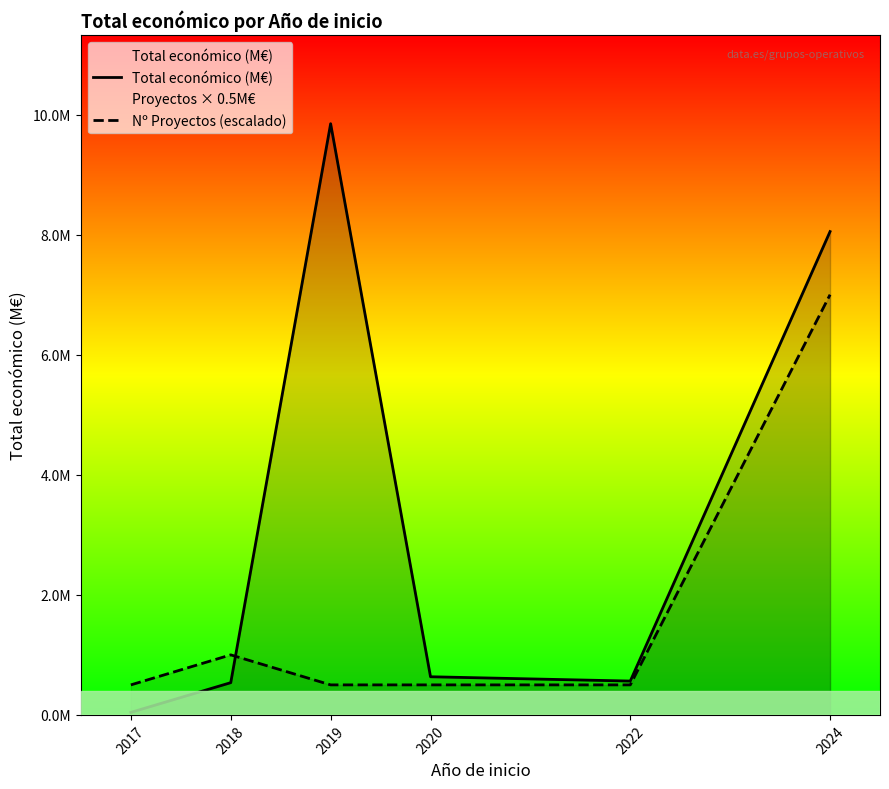

Is the value of Nº Proyectos (escalado) at 2020 greater than the value of Total económico (M€) at 2024?

No